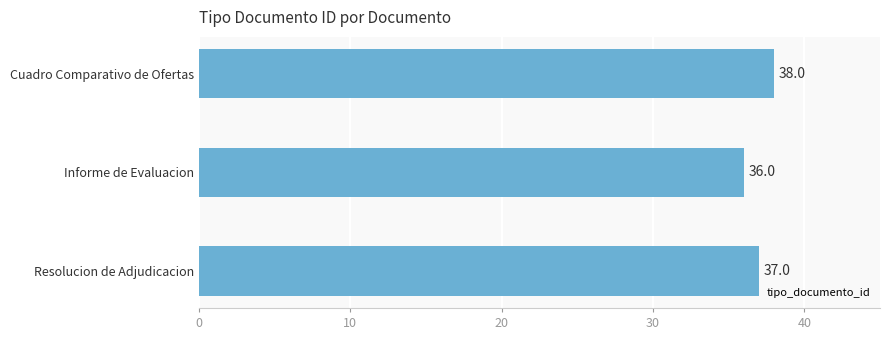

The value at Resolucion de Adjudicacion is 37. True or false?

True